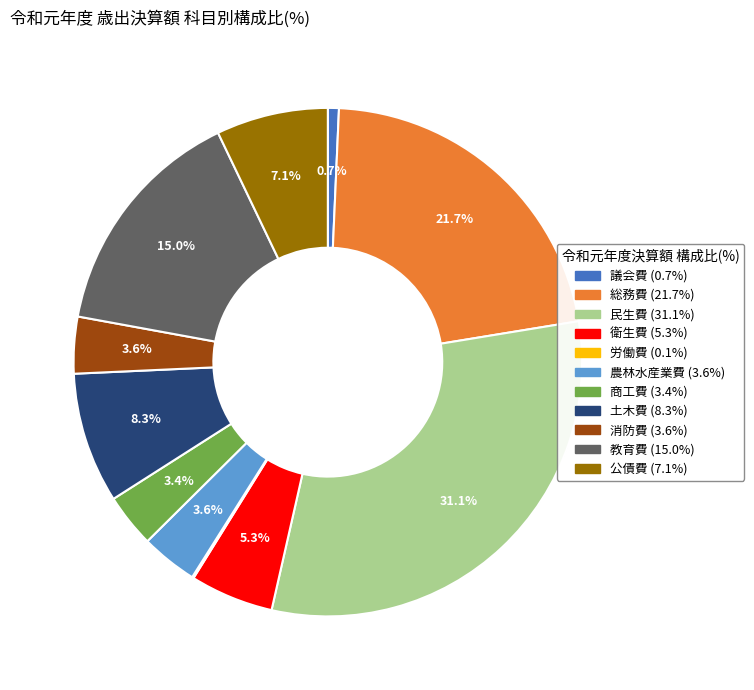

Approximately how many times larger is the value at 公債費 compared to 商工費?

2.1